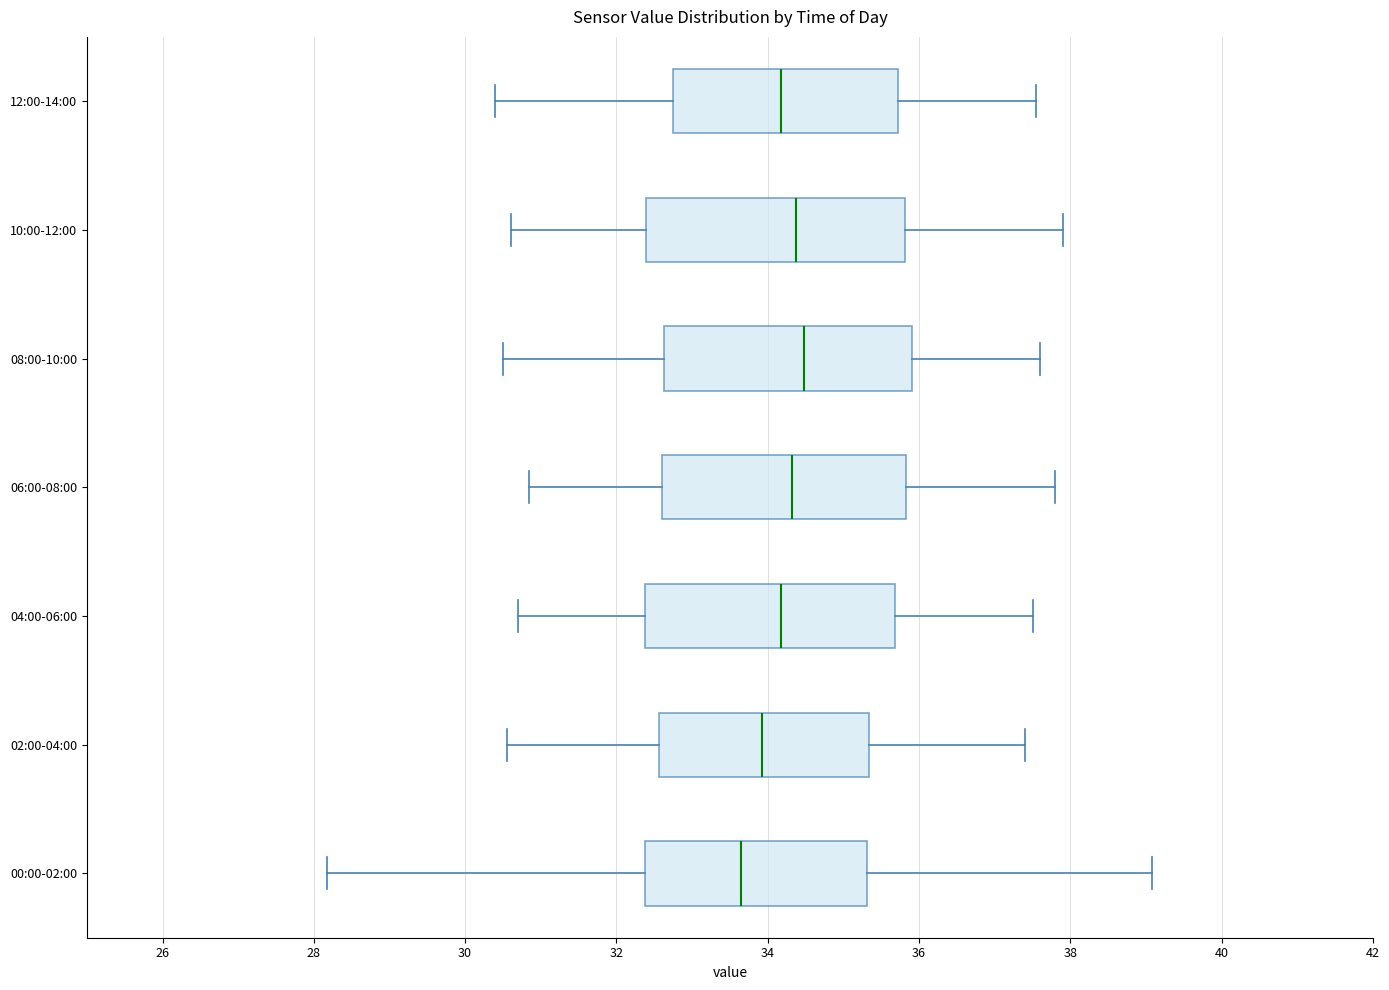

Reading bottom to top, transcribe this box plot: for each box, give where its median line is, the range the box spans, and where its two whiskers end, as read against the x-axis. The values are not printed on the chart, so give them approximately, as read against the axis.

00:00-02:00: median 33.6, box 32.4 to 35.4, whiskers 28.2 to 39.0
02:00-04:00: median 34.0, box 32.6 to 35.4, whiskers 30.6 to 37.4
04:00-06:00: median 34.2, box 32.4 to 35.6, whiskers 30.8 to 37.6
06:00-08:00: median 34.4, box 32.6 to 35.8, whiskers 30.8 to 37.8
08:00-10:00: median 34.4, box 32.6 to 36.0, whiskers 30.6 to 37.6
10:00-12:00: median 34.4, box 32.4 to 35.8, whiskers 30.6 to 38.0
12:00-14:00: median 34.2, box 32.8 to 35.8, whiskers 30.4 to 37.6